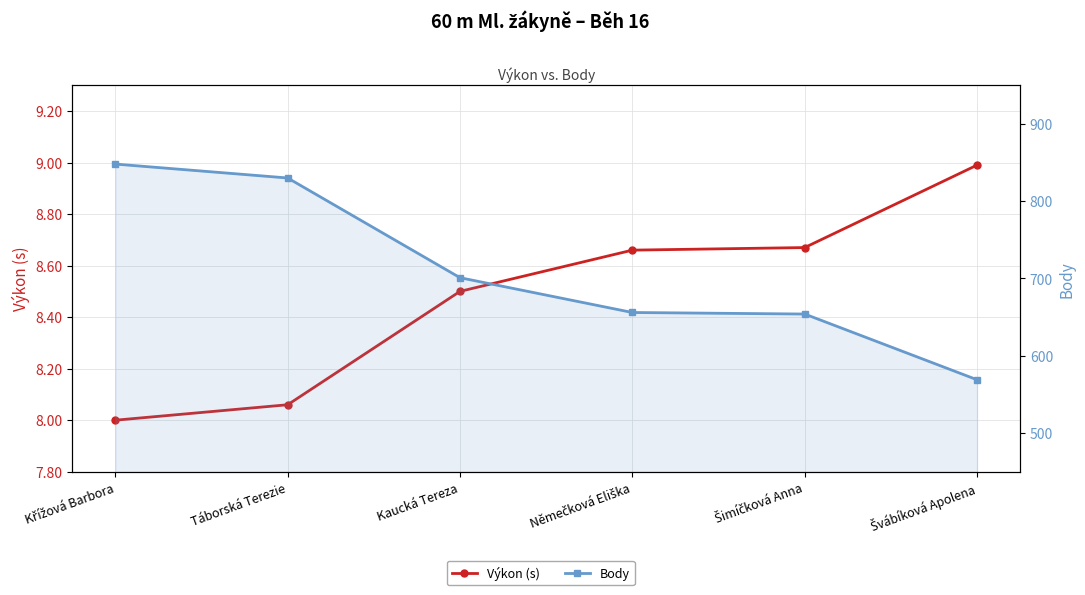

What is the minimum value for Body?

569.0